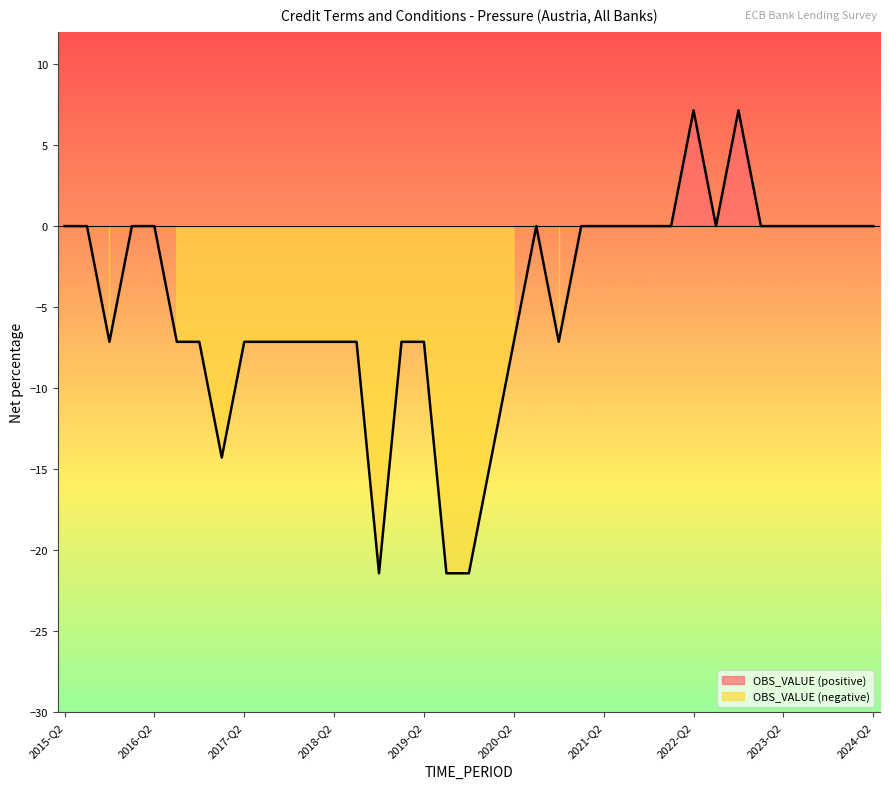

Is it true that the value at 2017-Q1 is -3.4?

False